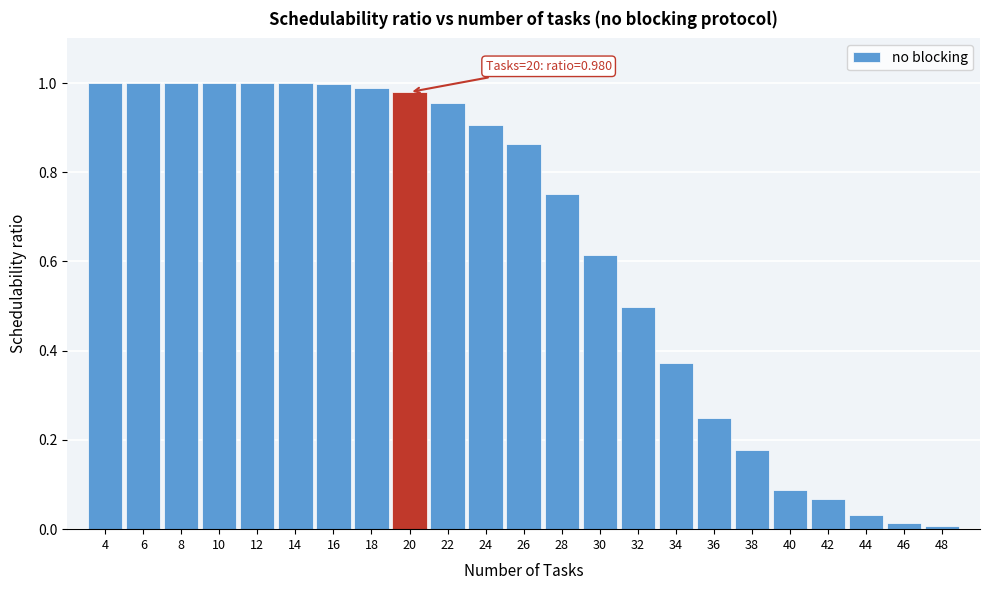

Between 28 and 40, which is larger?

28